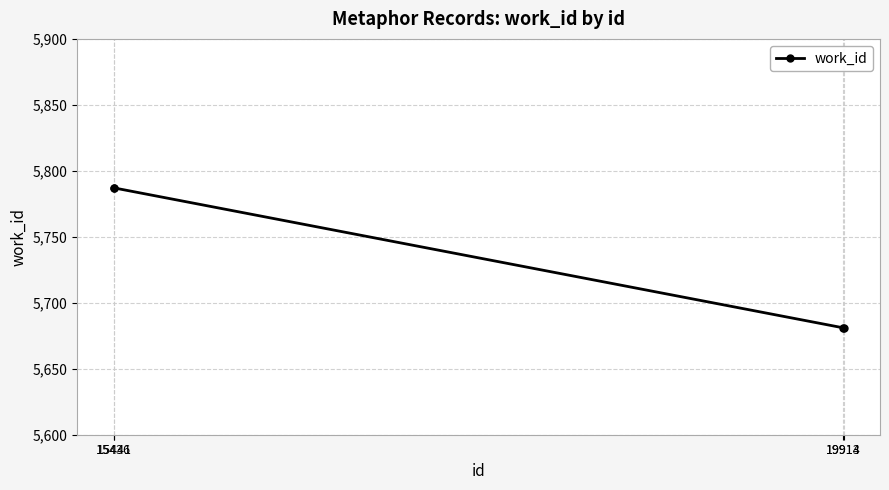

How many values are below 5787?

2